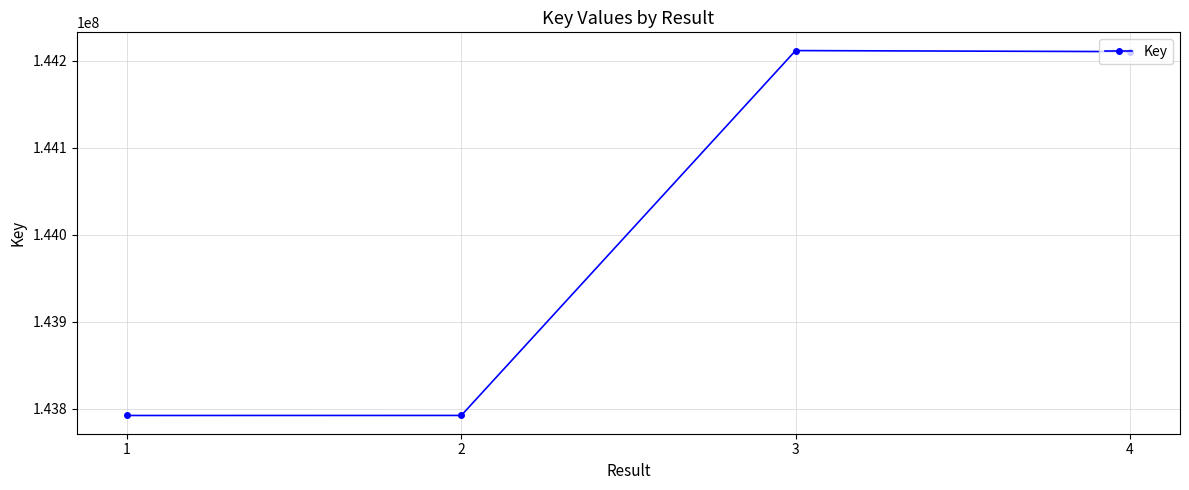

What is the smallest value displayed?

143792121